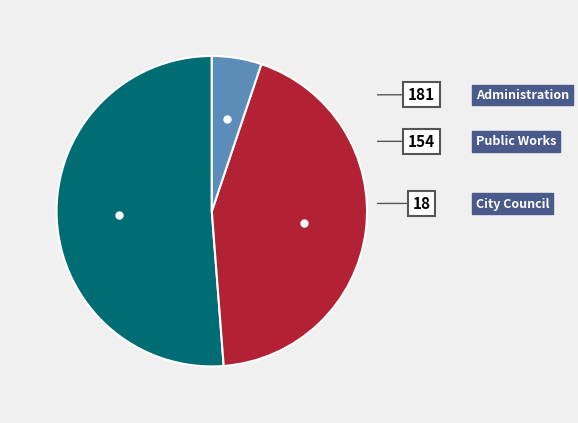

Which slice is the smallest?

City Council